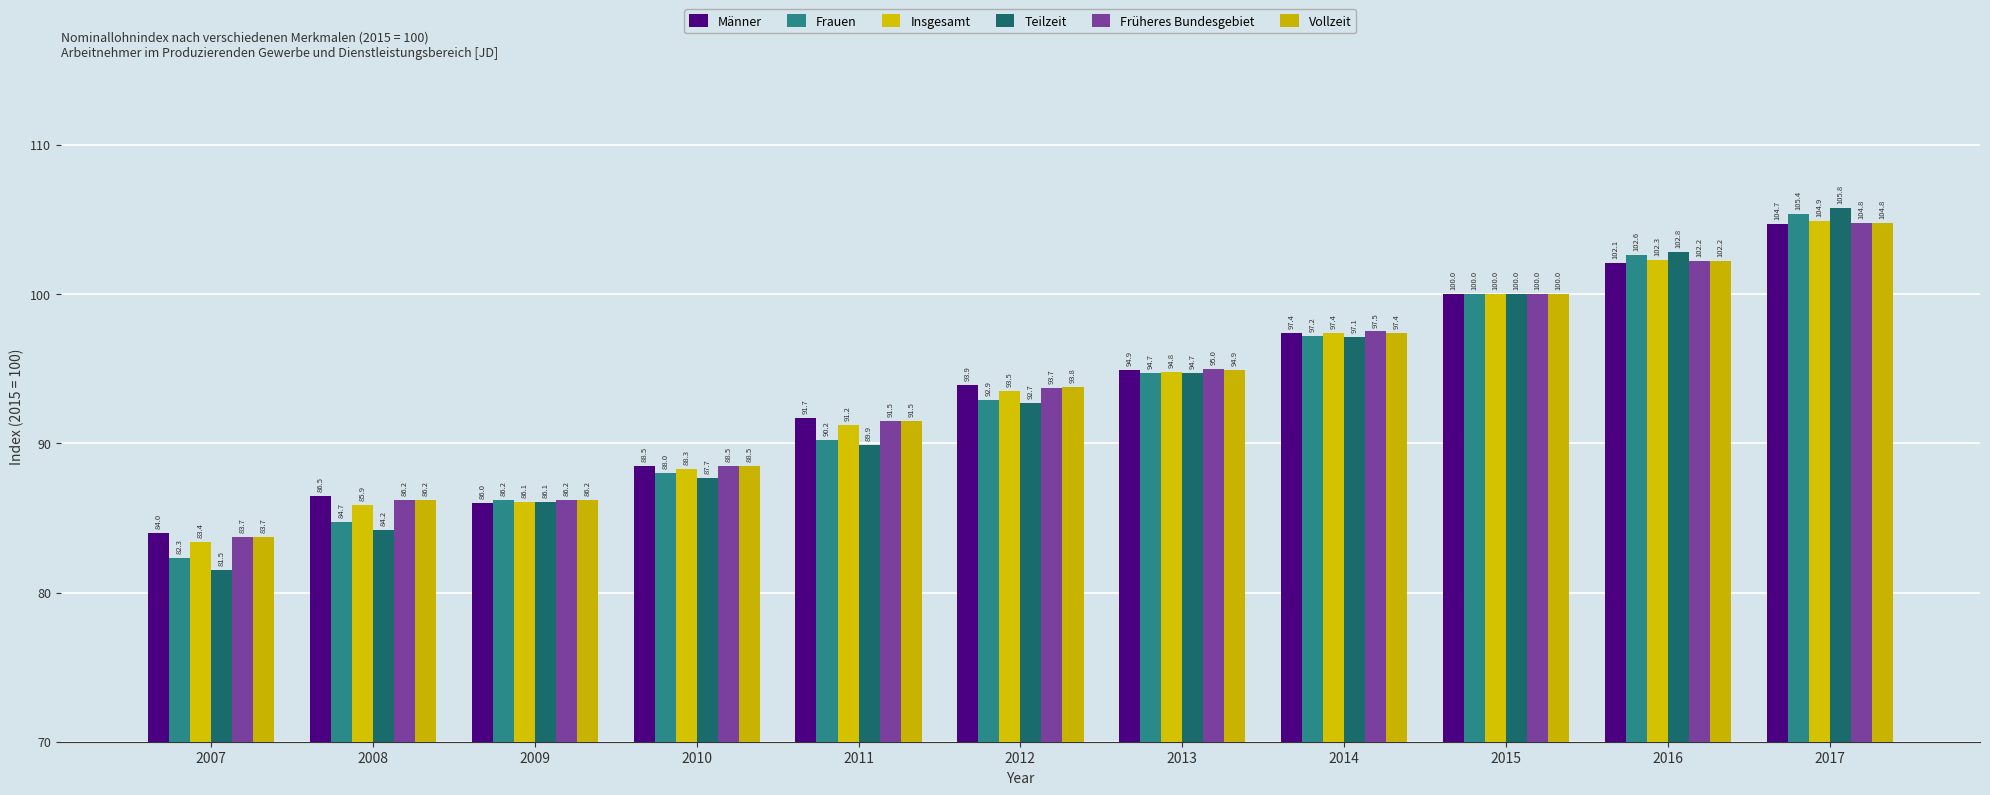

Reading left to right, list all the values displayed in this chart.

Männer: 2007=84.0	2008=86.5	2009=86.0	2010=88.5	2011=91.7	2012=93.9	2013=94.9	2014=97.4	2015=100.0	2016=102.1	2017=104.7
Frauen: 2007=82.3	2008=84.7	2009=86.2	2010=88.0	2011=90.2	2012=92.9	2013=94.7	2014=97.2	2015=100.0	2016=102.6	2017=105.4
Insgesamt: 2007=83.4	2008=85.9	2009=86.1	2010=88.3	2011=91.2	2012=93.5	2013=94.8	2014=97.4	2015=100.0	2016=102.3	2017=104.9
Teilzeit: 2007=81.5	2008=84.2	2009=86.1	2010=87.7	2011=89.9	2012=92.7	2013=94.7	2014=97.1	2015=100.0	2016=102.8	2017=105.8
Früheres Bundesgebiet: 2007=83.7	2008=86.2	2009=86.2	2010=88.5	2011=91.5	2012=93.7	2013=95.0	2014=97.5	2015=100.0	2016=102.2	2017=104.8
Vollzeit: 2007=83.7	2008=86.2	2009=86.2	2010=88.5	2011=91.5	2012=93.8	2013=94.9	2014=97.4	2015=100.0	2016=102.2	2017=104.8